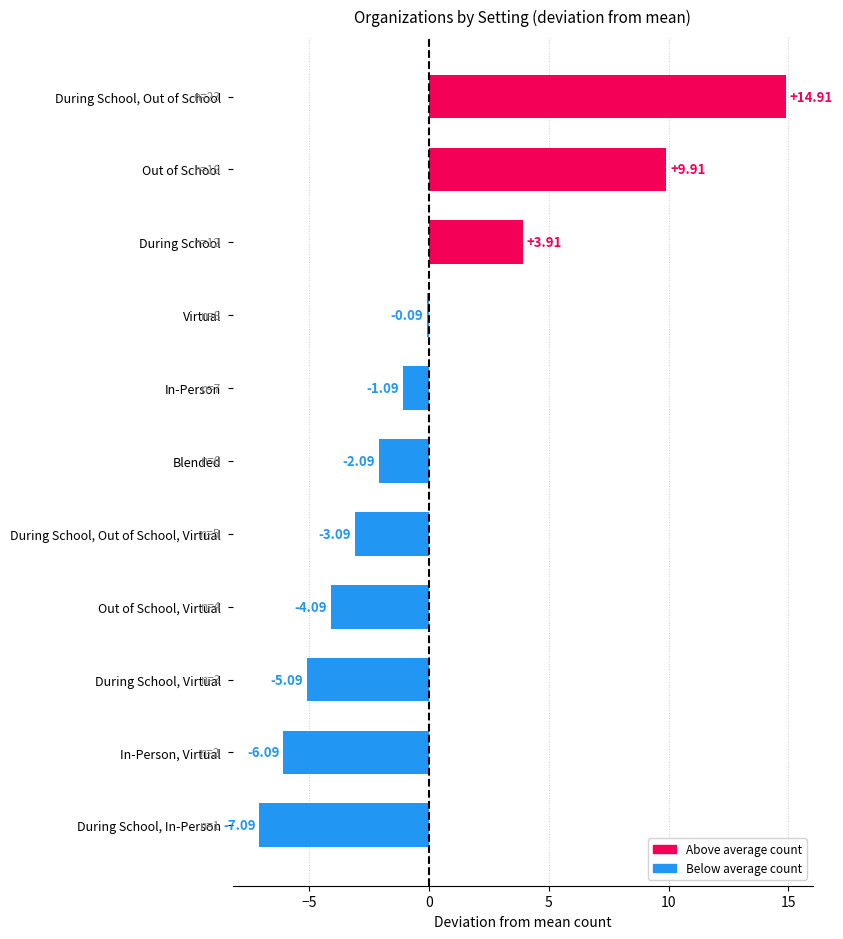

Does the chart contain stacked bars?

No